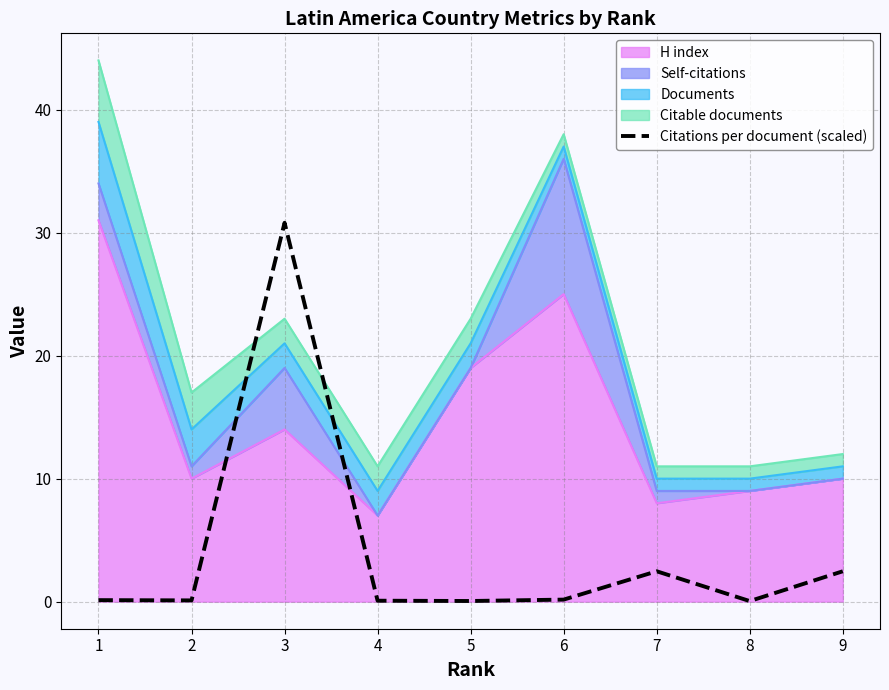

True or false: the data shows 0.1 at 1.

True